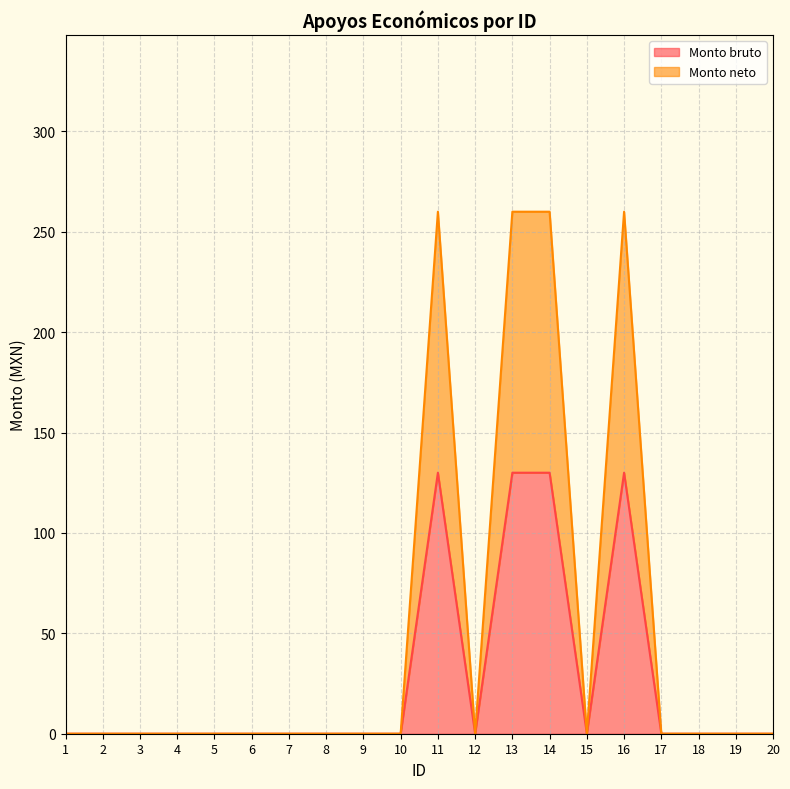

What is the difference between the maximum and second lowest values in the Monto bruto series?

130